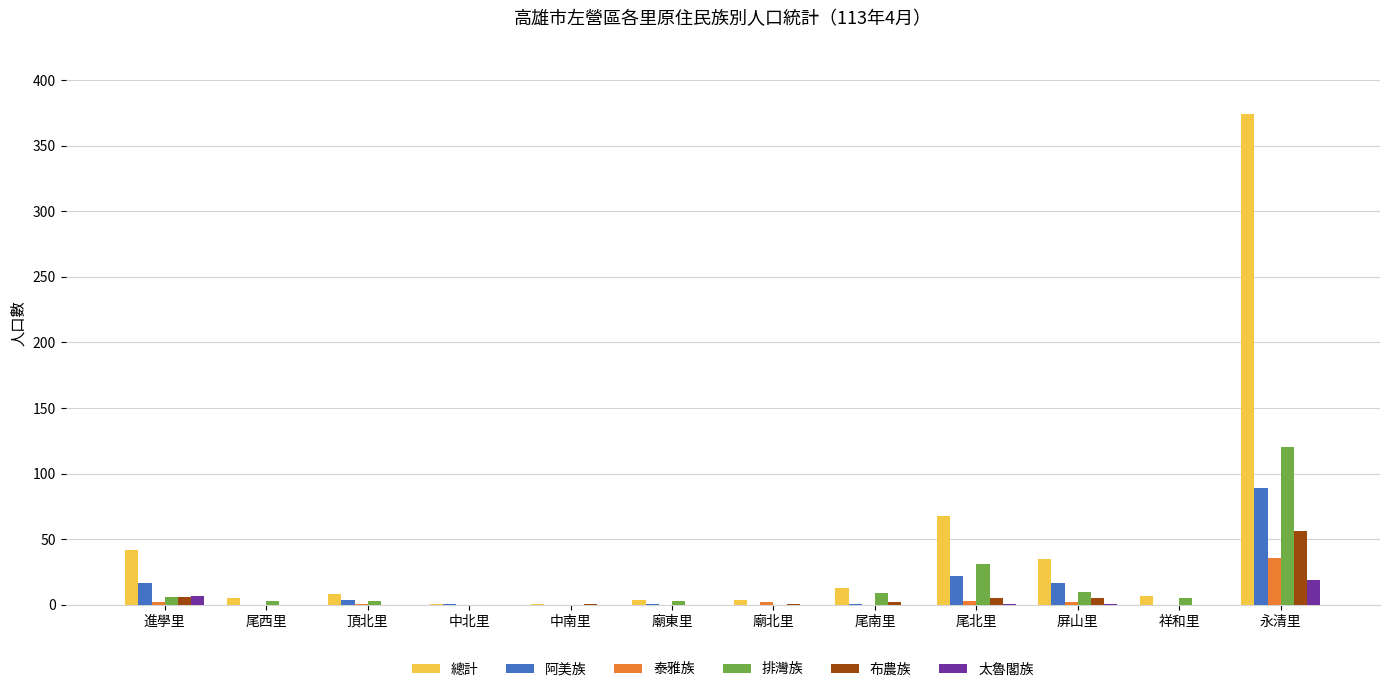

Which series changed the most between 頂北里 and 永清里?

總計